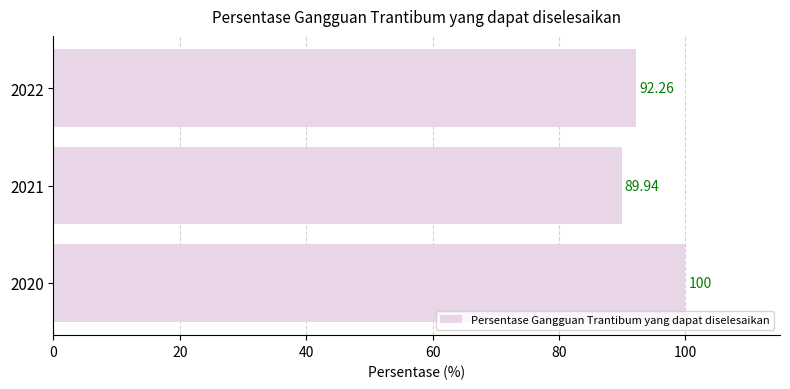

Rank the categories by value from highest to lowest.

2020, 2022, 2021